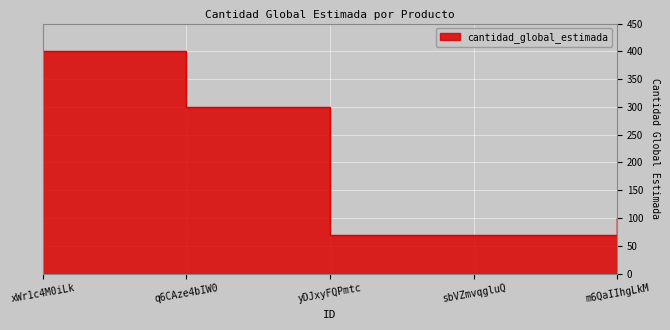

What is the ratio of the value at xWr1c4M0iLk to the value at sbVZmvqgluQ?

5.7